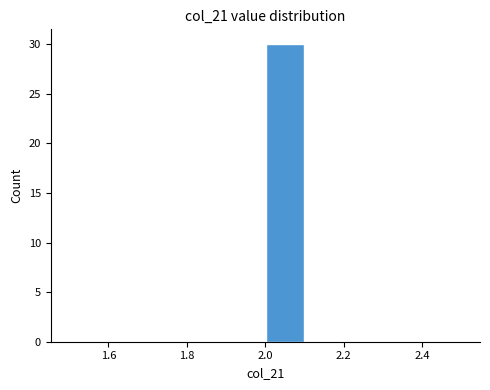

Reading left to right, list every bar in this chart as the range it spans on the x-axis followed by its height. The values are not printed on the chart, so give them approximately, as read against the axis.

1.5 to 1.6: 0
1.6 to 1.7: 0
1.7 to 1.8: 0
1.8 to 1.9: 0
1.9 to 2.0: 0
2.0 to 2.1: 30
2.1 to 2.2: 0
2.2 to 2.3: 0
2.3 to 2.4: 0
2.4 to 2.5: 0